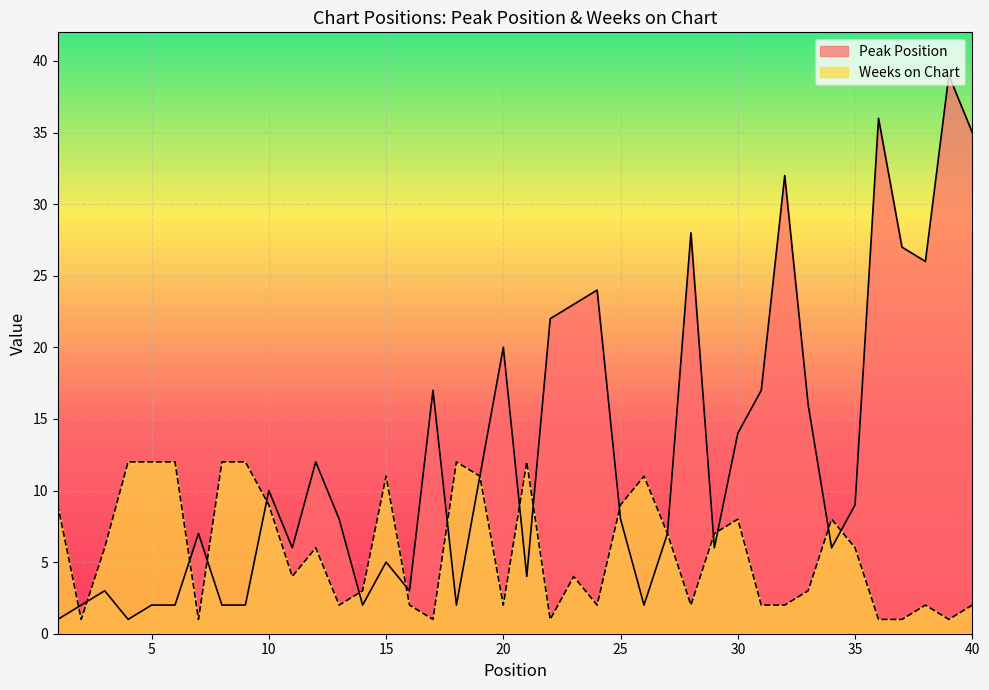

True or false: Weeks on Chart and Peak Position intersect in this chart.

True